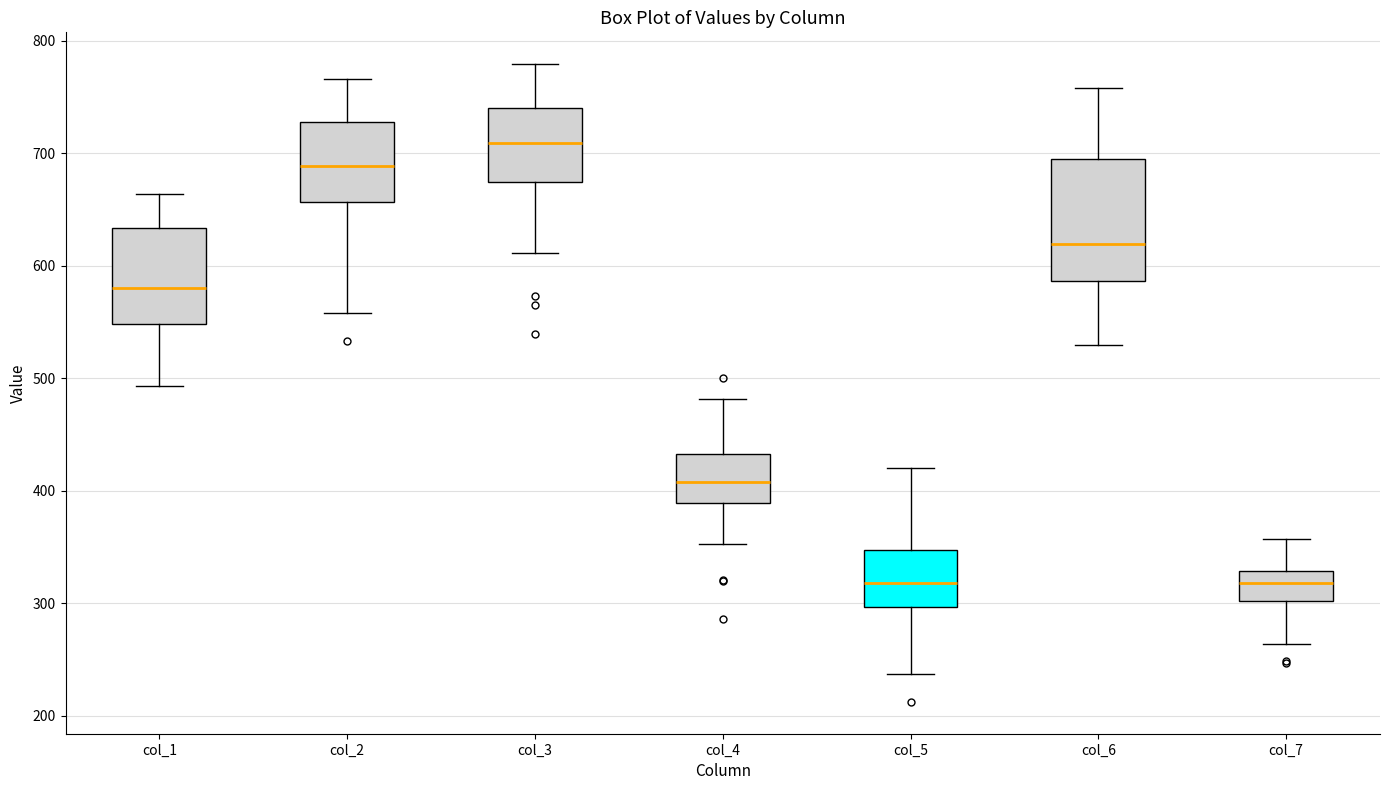

Comparing the boxes themselves (not the whiskers), which one is the tallest?

col_6